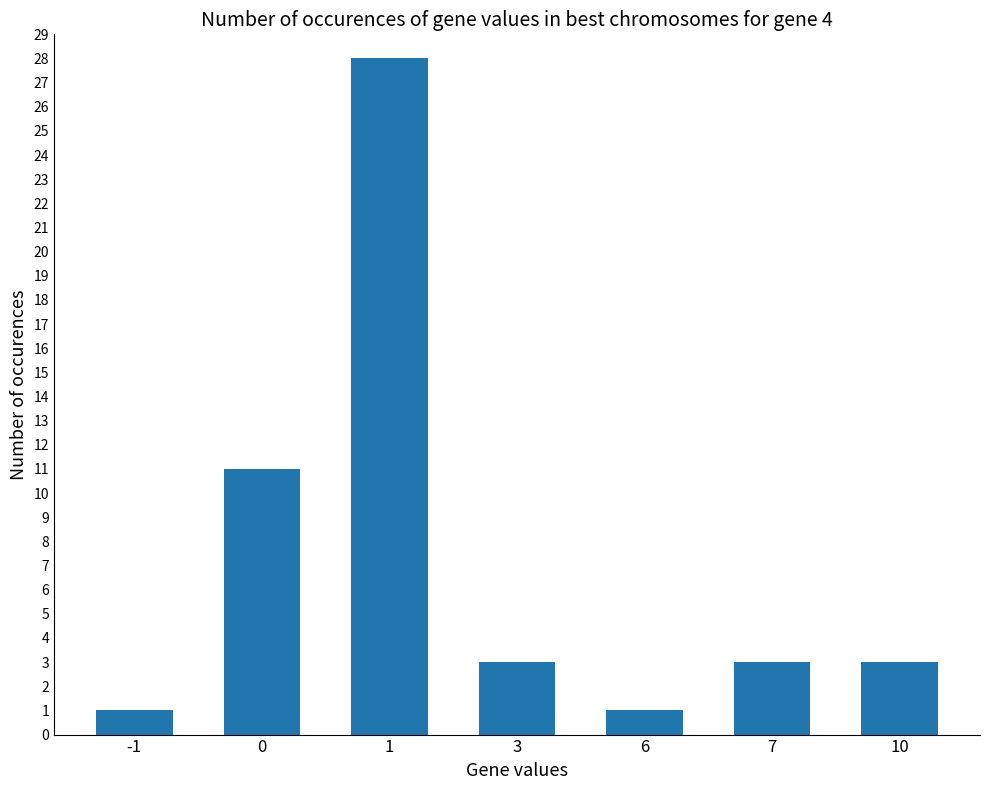

What is the value of the 2nd bar from the left?

11